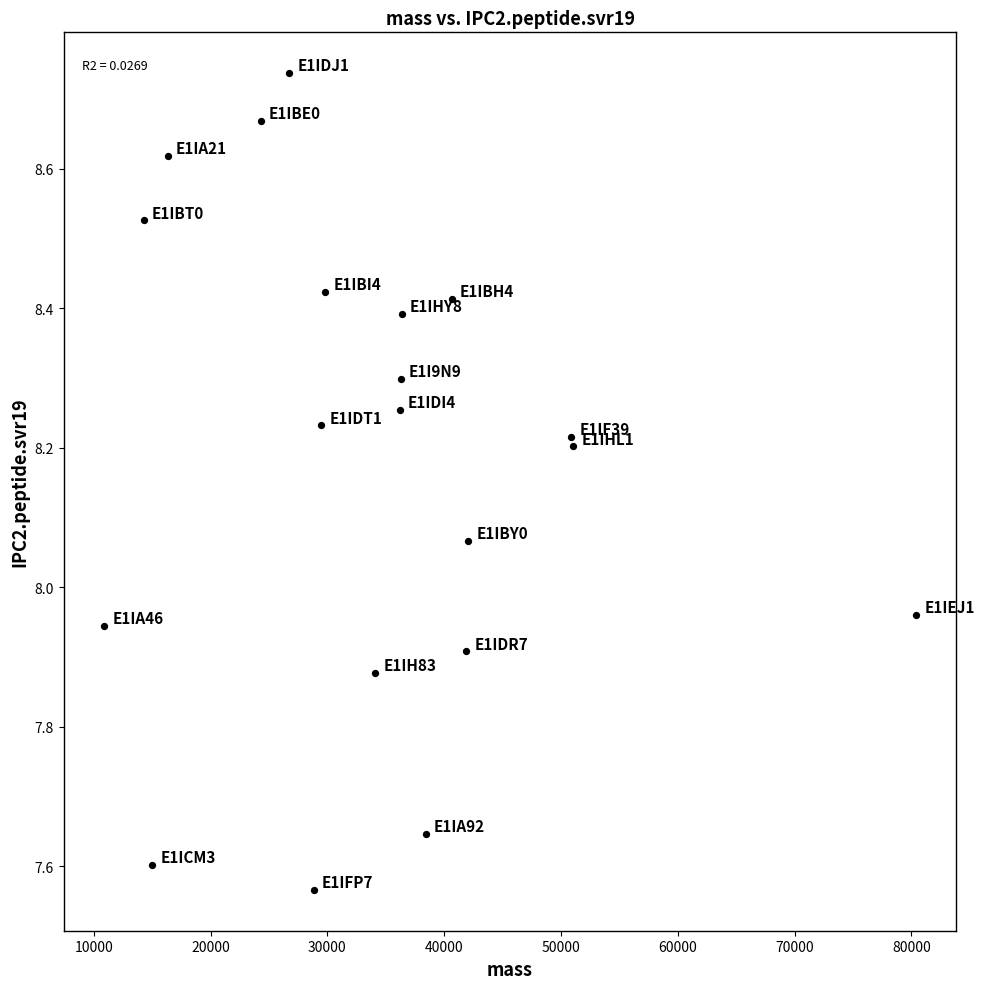

What is the range of X values (max minus min)?

69501.5